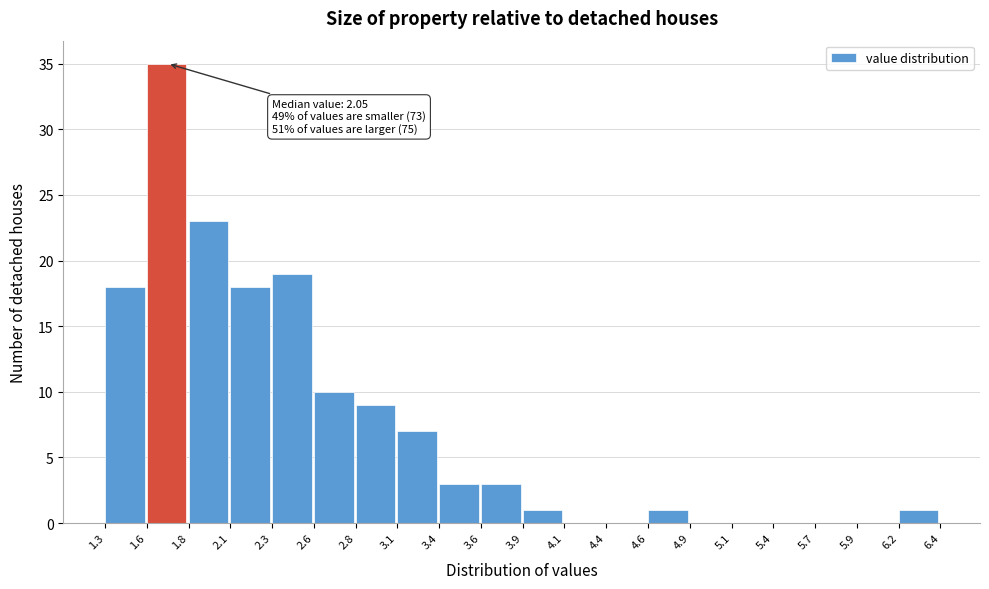

Which range on the x-axis has the tallest bar?

1.6 to 1.8